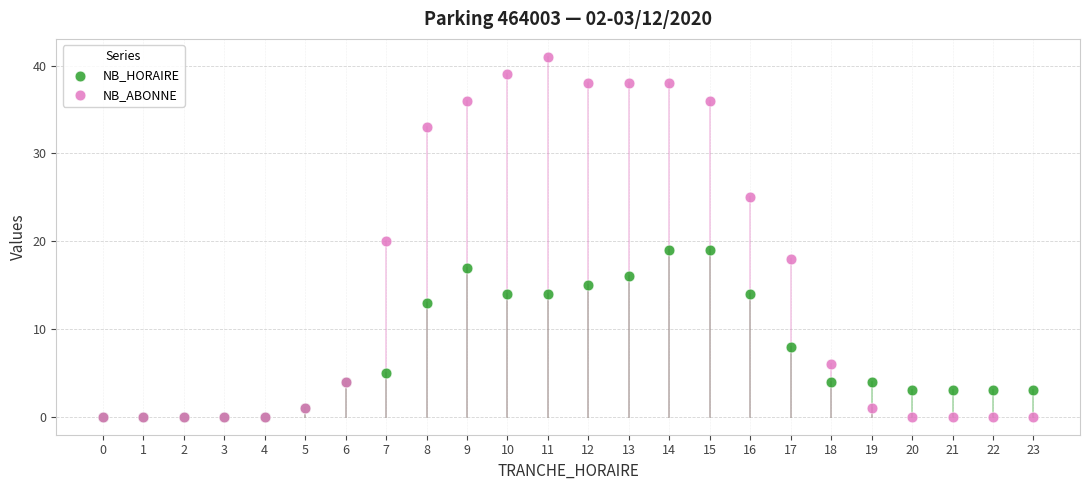

What are all the series names shown in the legend?

NB_HORAIRE, NB_ABONNE